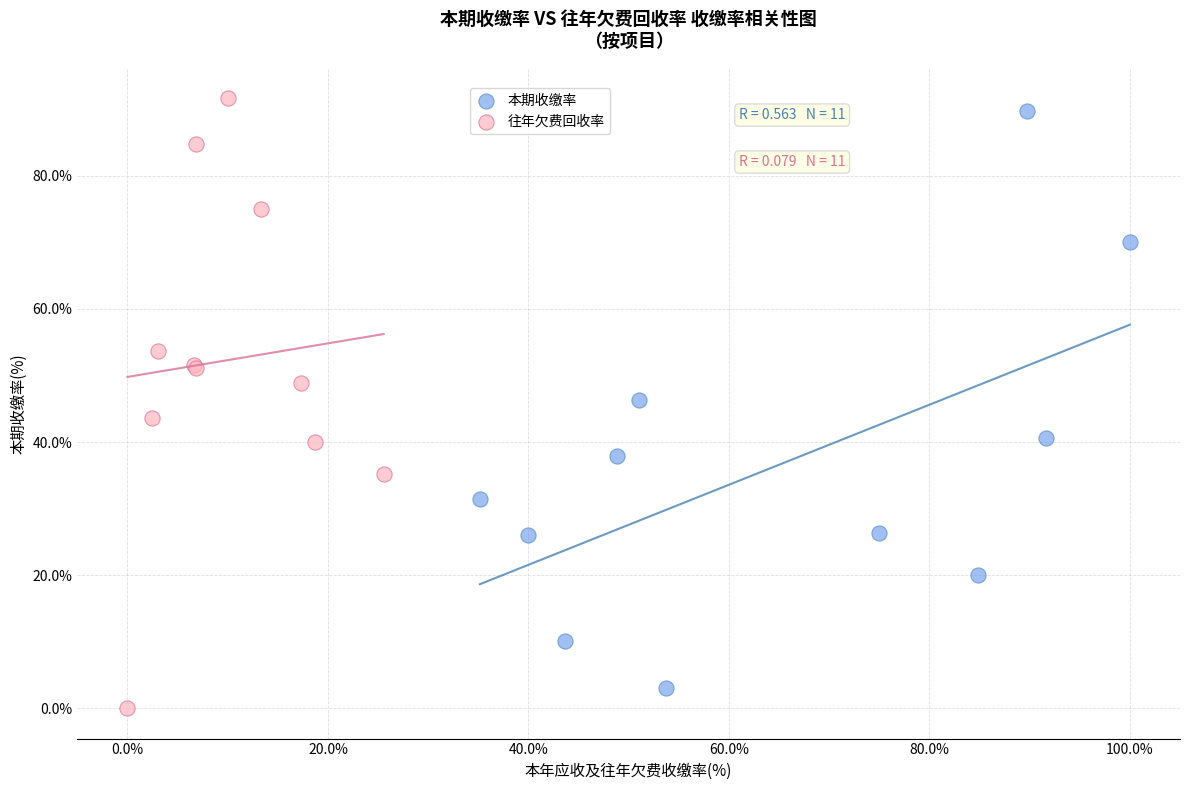

Which series reaches the minimum Y coordinate?

往年欠费回收率